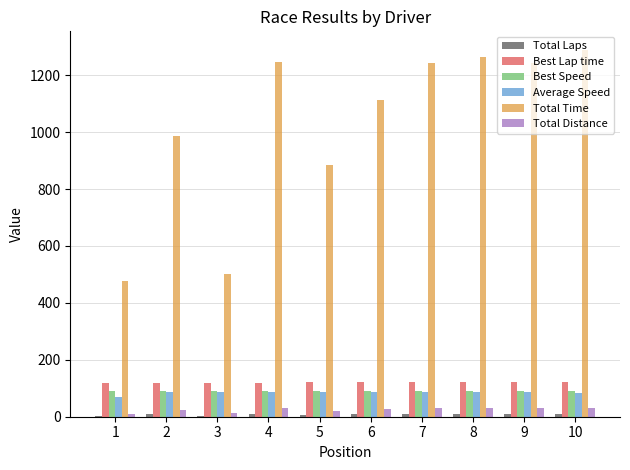

Which series changed the most between 2 and 7?

Total Time